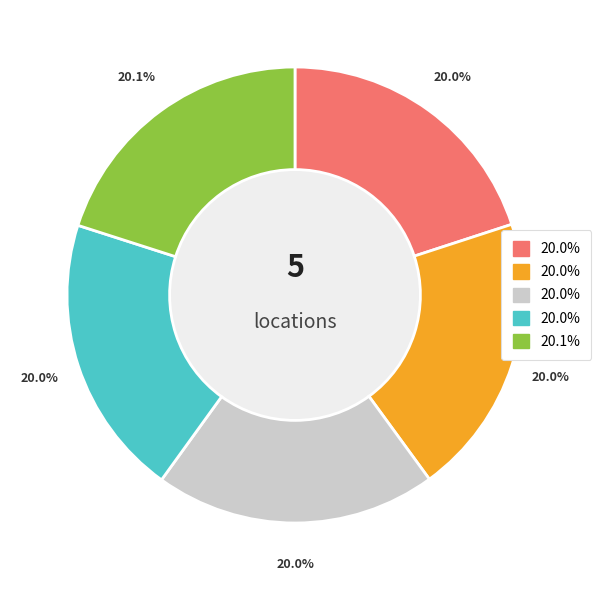

Does any single category account for the majority?

No